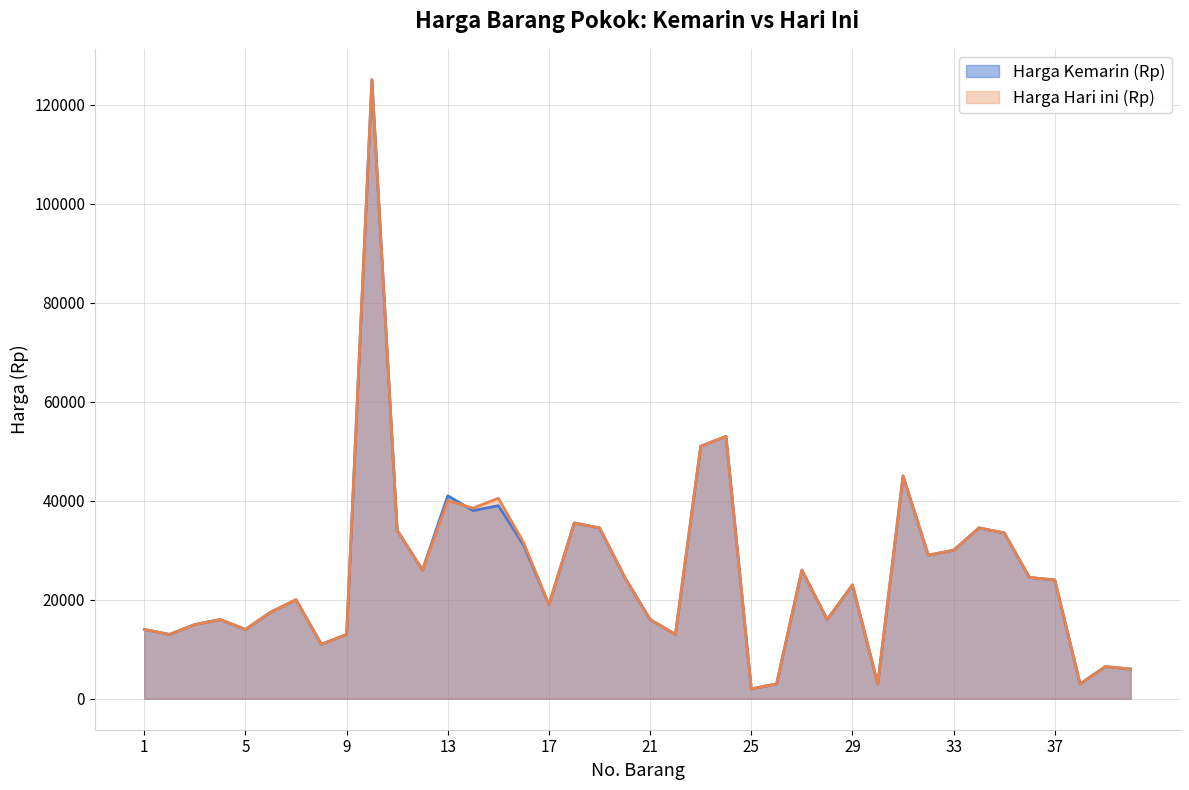

True or false: Harga Kemarin (Rp) and Harga Hari ini (Rp) cross at least once.

True